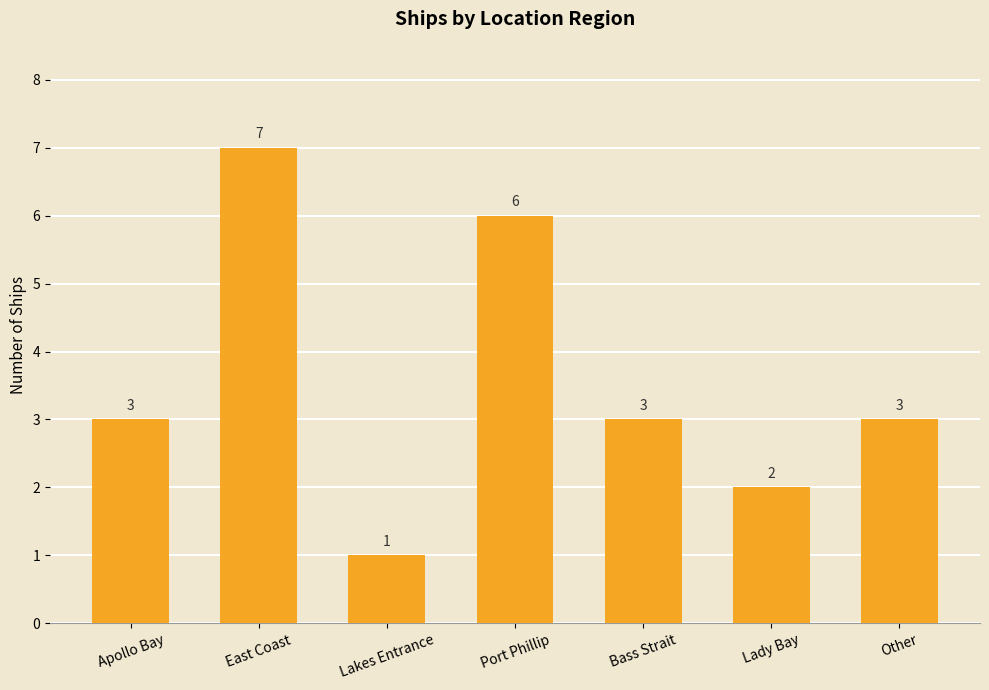

Is it true that the value at Apollo Bay is 2?

False